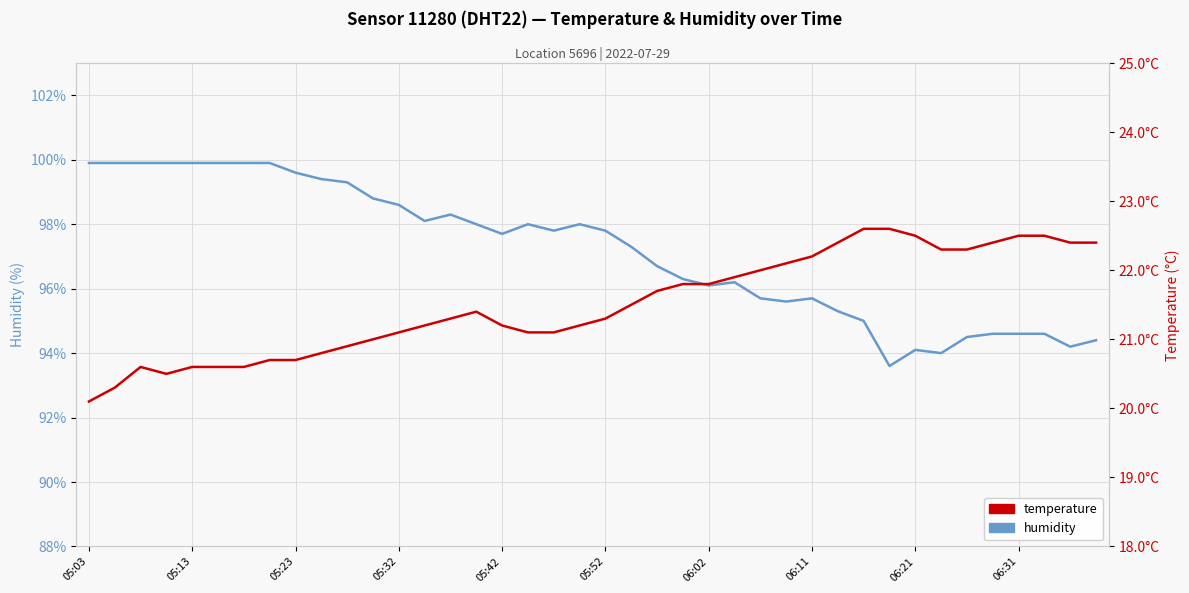

Which series has the largest total across all categories?

humidity